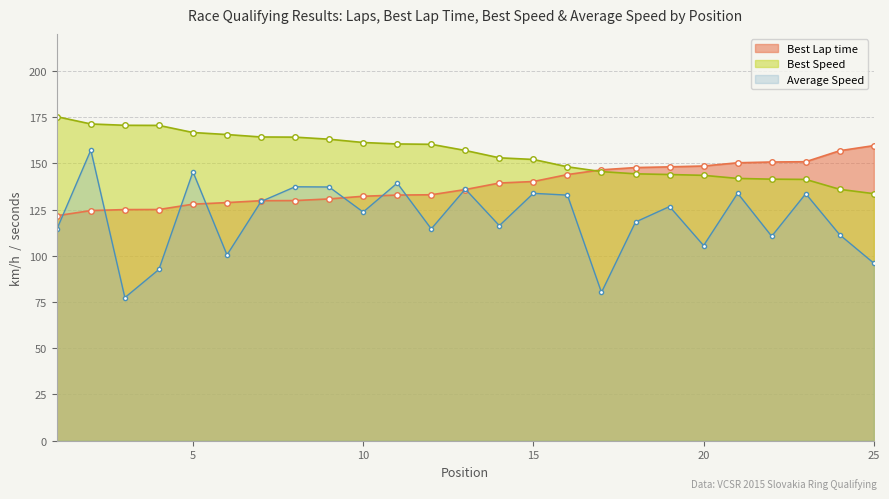

Reading left to right, extract all data points from this chart.

Best Lap time: 121.7	124.5	125.0	125.0	127.9	128.8	129.8	129.9	130.8	132.2	132.8	133.0	135.8	139.4	140.2	143.9	146.5	147.7	148.1	148.6	150.3	150.7	150.9	156.8	159.6
Best Speed: 175.2	171.3	170.6	170.5	166.7	165.6	164.3	164.2	163.0	161.3	160.5	160.3	157.0	153.0	152.1	148.1	145.5	144.3	143.9	143.5	141.8	141.4	141.3	135.9	133.6
Average Speed: 114.3	157.2	77.4	92.6	145.4	100.5	129.4	137.3	137.2	123.7	139.3	114.6	136.1	116.3	133.8	132.8	80.2	118.3	126.6	105.5	133.8	110.6	133.6	111.3	96.0